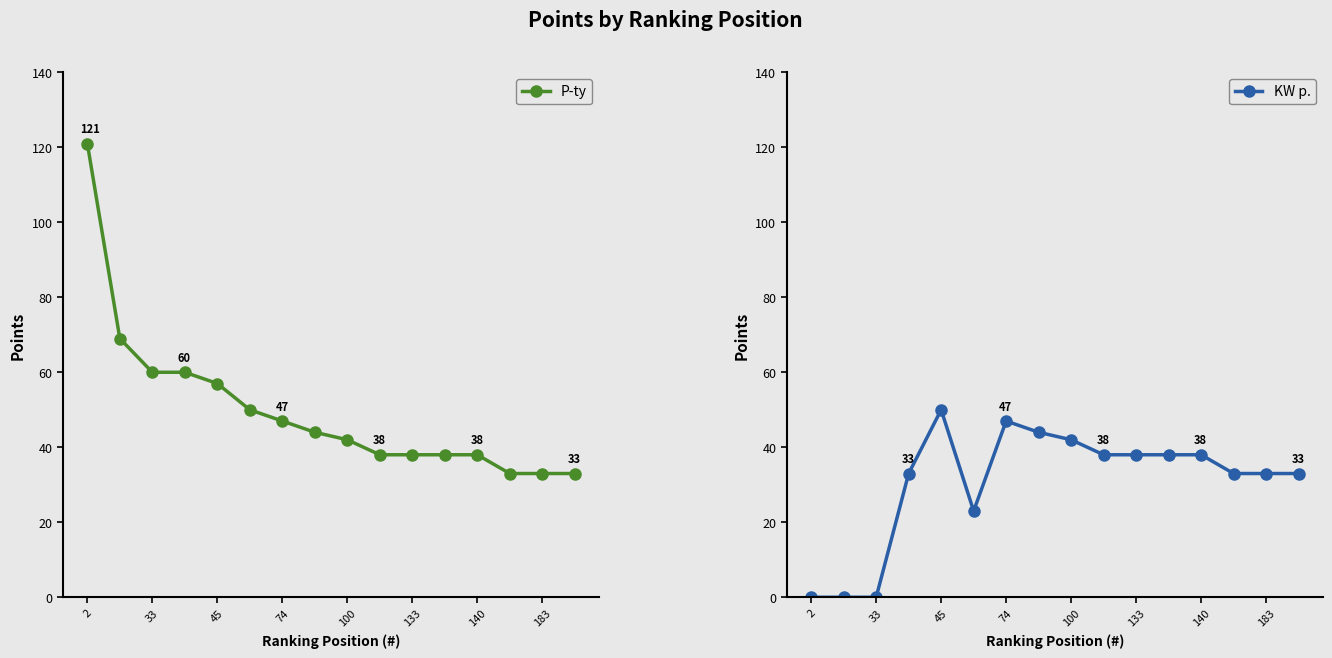

Reading left to right, extract all data points from this chart.

P-ty: 121	69	60	60	57	50	47	44	42	38	38	38	38	33	33	33
KW p.: 0	0	0	33	50	23	47	44	42	38	38	38	38	33	33	33